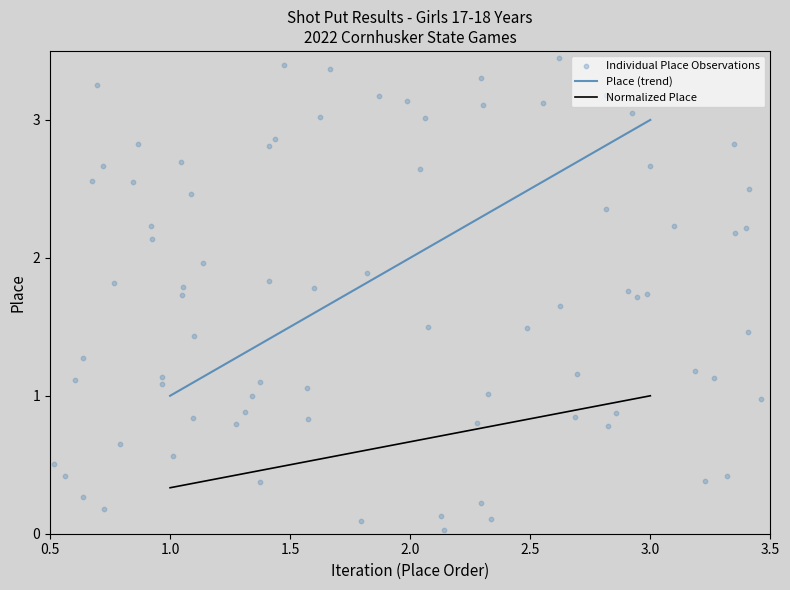

Between 2 and 3, which is larger?

3